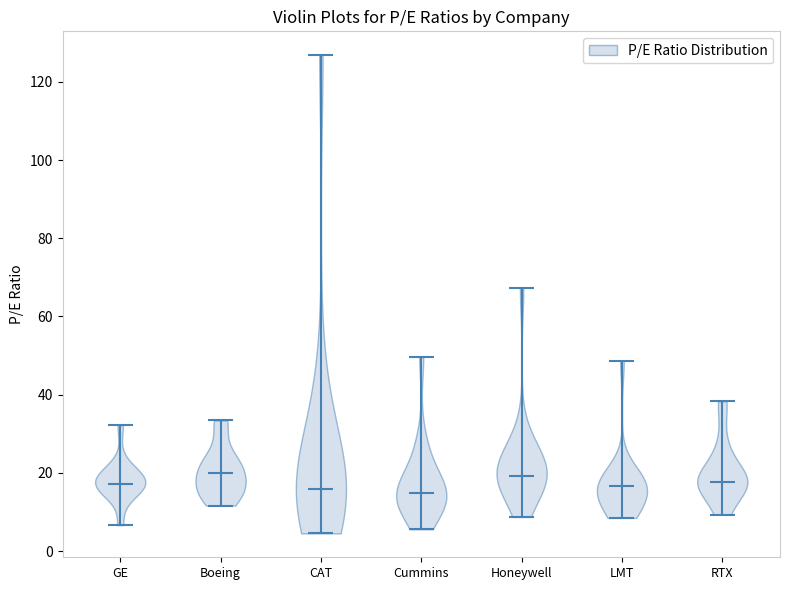

Where does the median line of the violin for Boeing sit on the y-axis? The values are not printed on the chart, so give them approximately, as read against the axis.

20